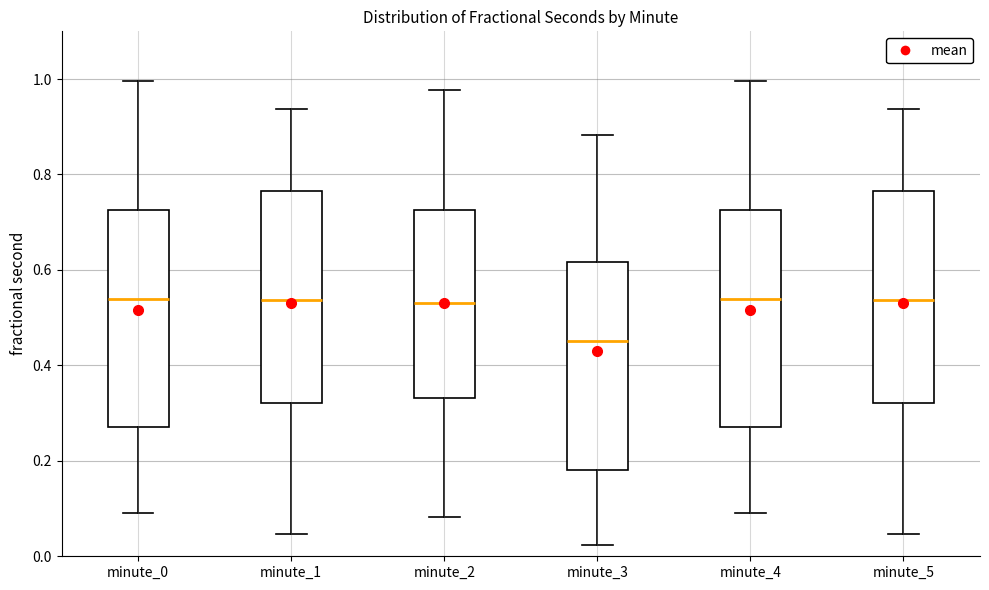

Reading left to right, transcribe this box plot: for each box, give where its median line is, the range the box spans, and where its two whiskers end, as read against the y-axis. The values are not printed on the chart, so give them approximately, as read against the axis.

minute_0: median 0.54, box 0.28 to 0.72, whiskers 0.08 to 1.00
minute_1: median 0.54, box 0.32 to 0.76, whiskers 0.04 to 0.94
minute_2: median 0.54, box 0.34 to 0.72, whiskers 0.08 to 0.98
minute_3: median 0.46, box 0.18 to 0.62, whiskers 0.02 to 0.88
minute_4: median 0.54, box 0.28 to 0.72, whiskers 0.08 to 1.00
minute_5: median 0.54, box 0.32 to 0.76, whiskers 0.04 to 0.94